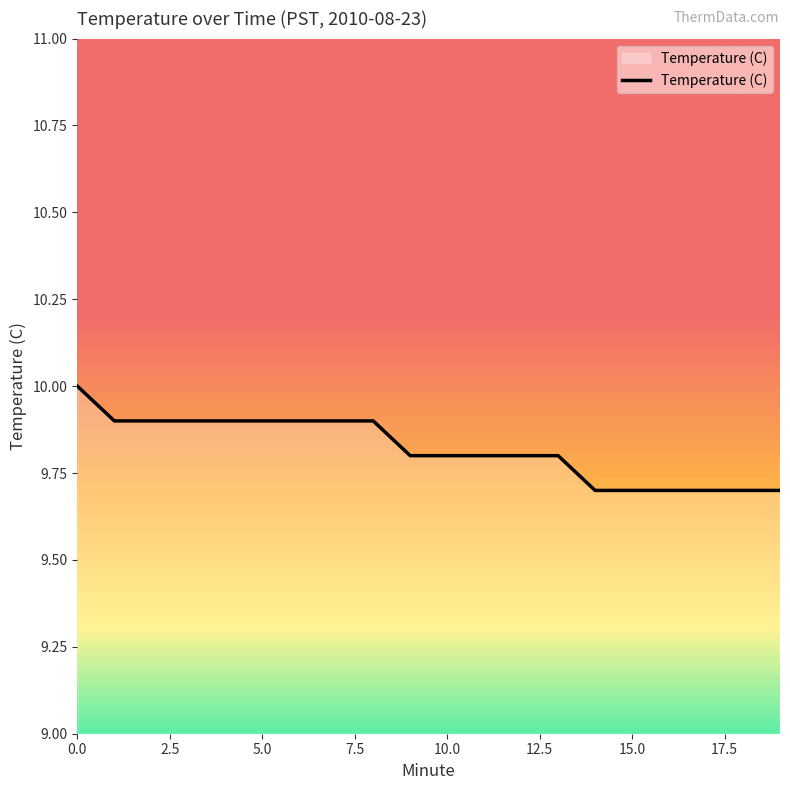

What is the greatest value displayed?

10.0